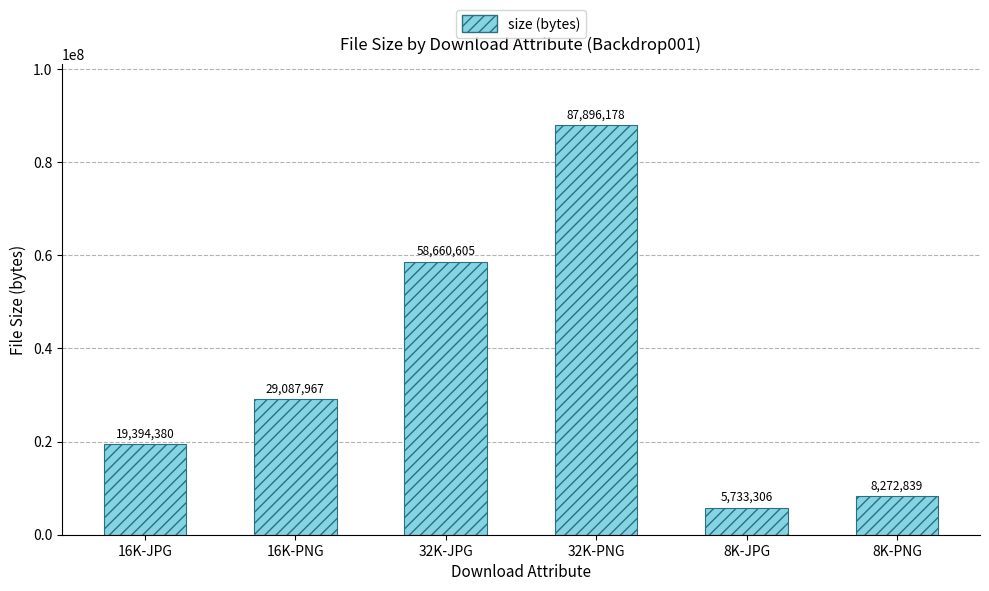

What is the difference between the second highest and second lowest values?

50387766